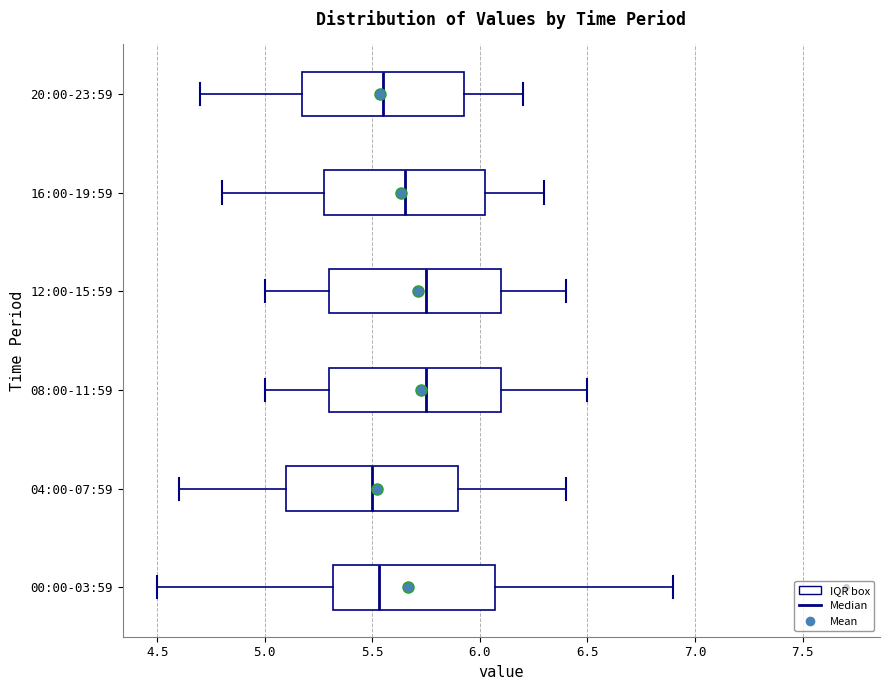

Reading bottom to top, transcribe this box plot: for each box, give where its median line is, the range the box spans, and where its two whiskers end, as read against the x-axis. The values are not printed on the chart, so give them approximately, as read against the axis.

00:00-03:59: median 5.55, box 5.30 to 6.05, whiskers 4.50 to 6.90
04:00-07:59: median 5.50, box 5.10 to 5.90, whiskers 4.60 to 6.40
08:00-11:59: median 5.75, box 5.30 to 6.10, whiskers 5.00 to 6.50
12:00-15:59: median 5.75, box 5.30 to 6.10, whiskers 5.00 to 6.40
16:00-19:59: median 5.65, box 5.30 to 6.05, whiskers 4.80 to 6.30
20:00-23:59: median 5.55, box 5.20 to 5.95, whiskers 4.70 to 6.20